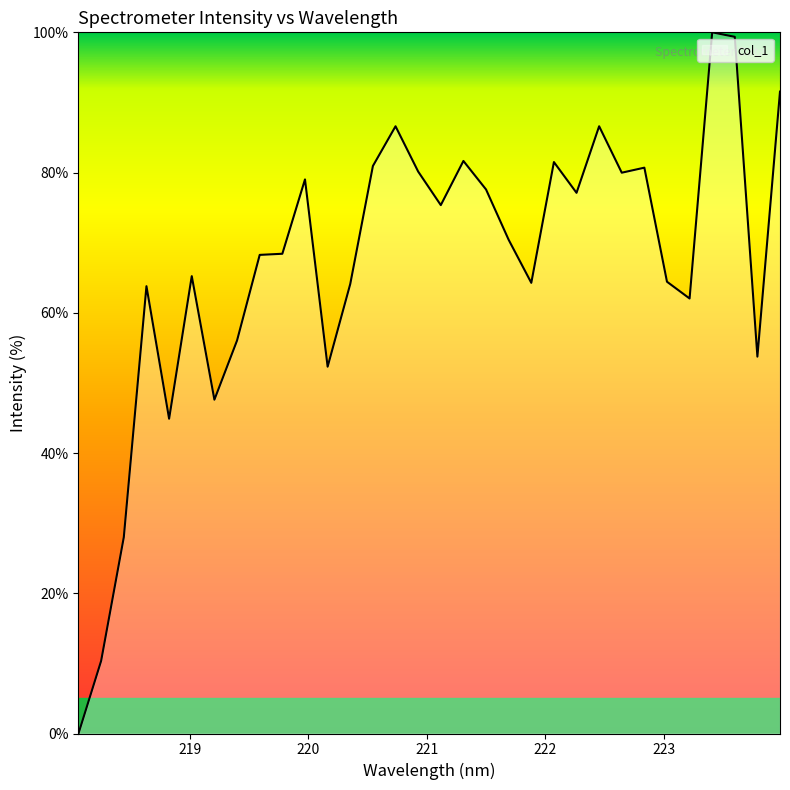

What is the difference between the maximum and minimum values?

100.0